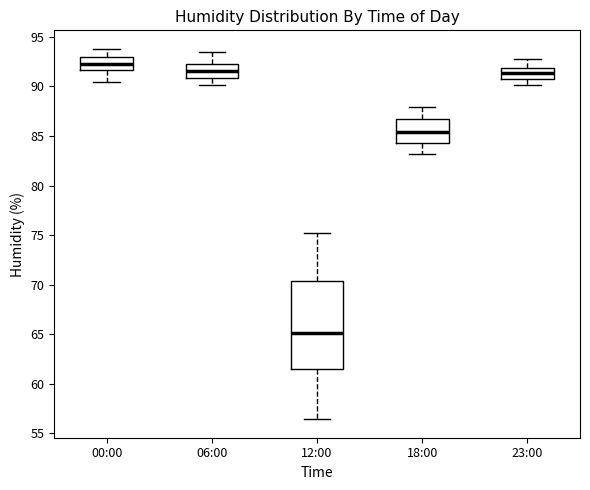

Reading left to right, transcribe this box plot: for each box, give where its median line is, the range the box spans, and where its two whiskers end, as read against the y-axis. The values are not printed on the chart, so give them approximately, as read against the axis.

00:00: median 92.5, box 91.5 to 93.0, whiskers 90.5 to 94.0
06:00: median 91.5, box 91.0 to 92.5, whiskers 90.0 to 93.5
12:00: median 65.0, box 61.5 to 70.5, whiskers 56.5 to 75.0
18:00: median 85.5, box 84.5 to 86.5, whiskers 83.0 to 88.0
23:00: median 91.5, box 90.5 to 92.0, whiskers 90.0 to 93.0